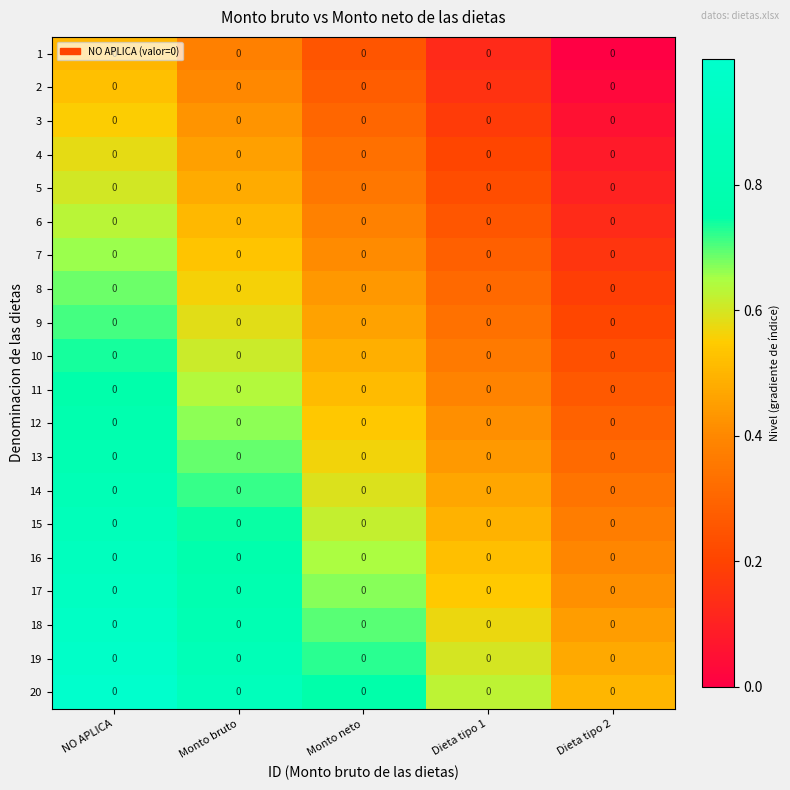

Which label corresponds to the largest value in the chart?

NO APLICA